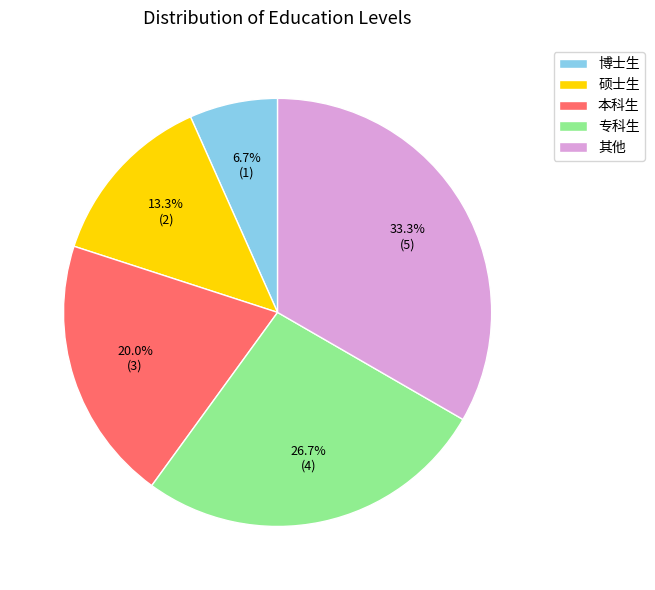

Is the sum of 博士生 and 其他 greater than half?

No